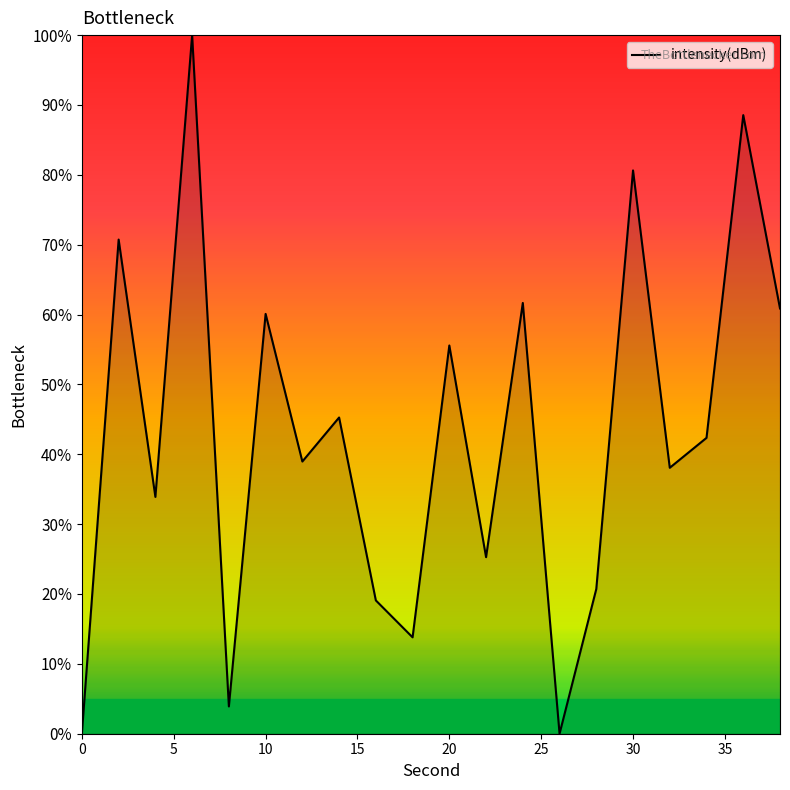

What is the difference between the maximum and minimum values?

100.0